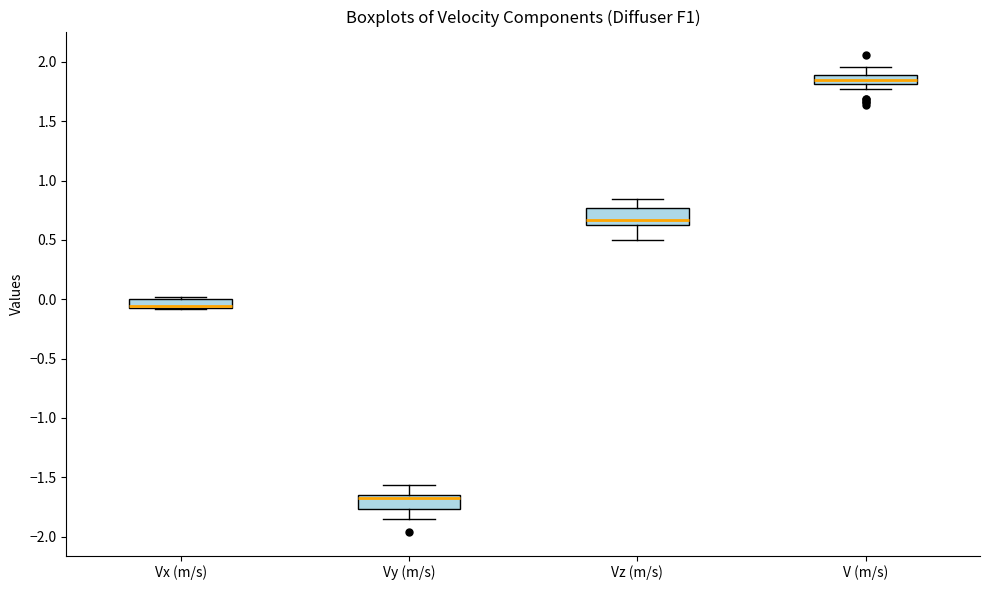

Where is the upper edge of the box for Vy (m/s) on the y-axis? The values are not printed on the chart, so give them approximately, as read against the axis.

-1.65